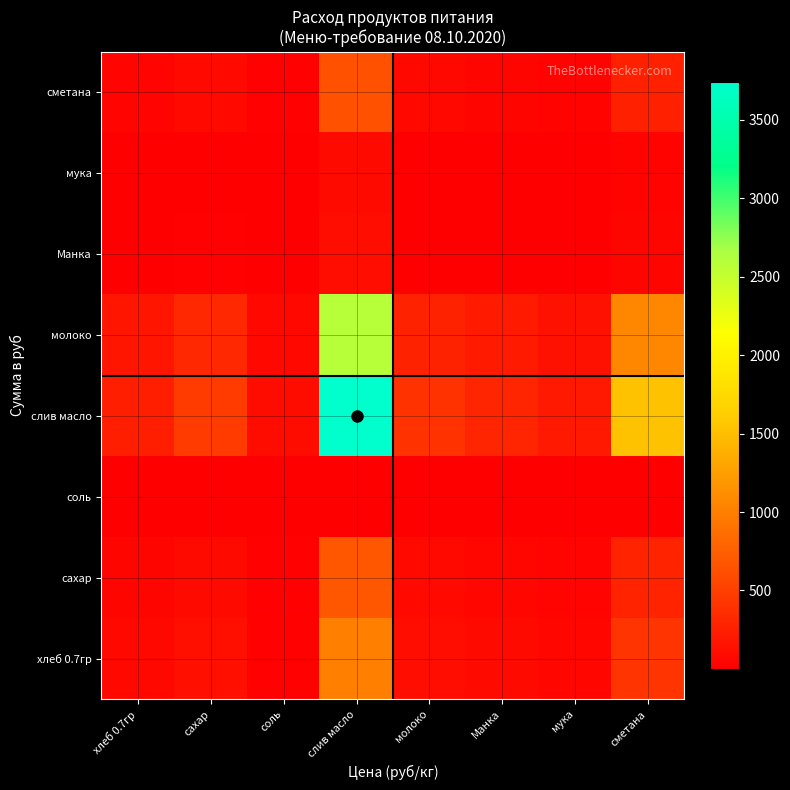

At how many categories does at least one series exceed 460?

3